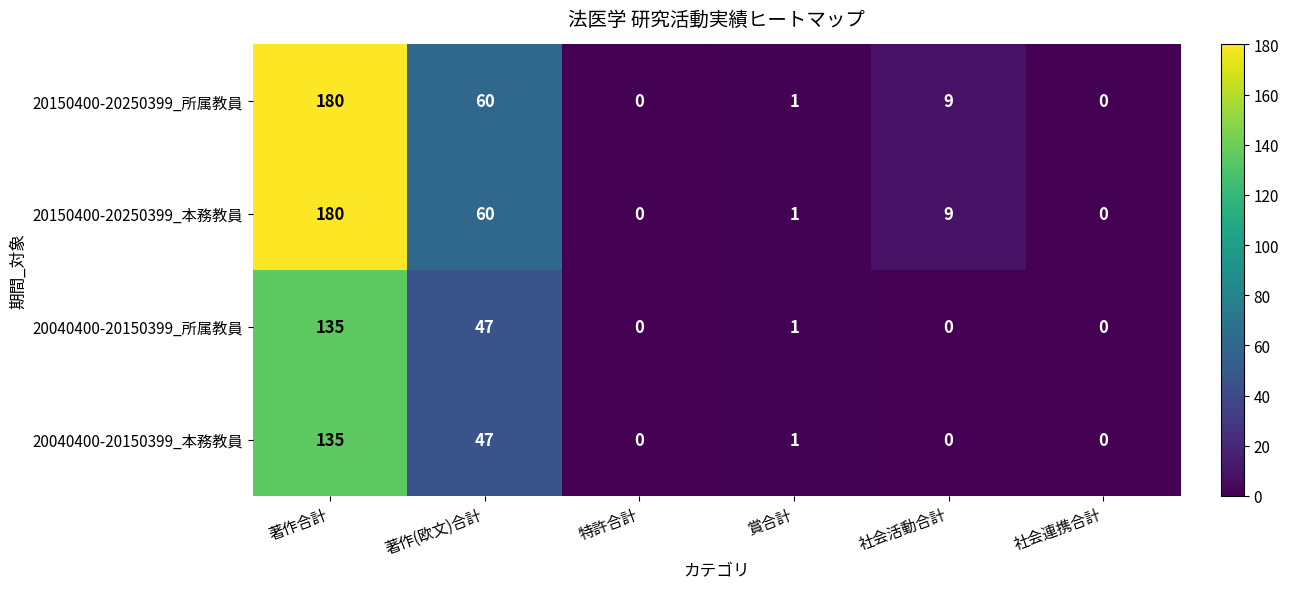

Is the value of 20150400-20250399_本務教員 at 社会連携合計 greater than the value of 20040400-20150399_所属教員 at 著作(欧文)合計?

No